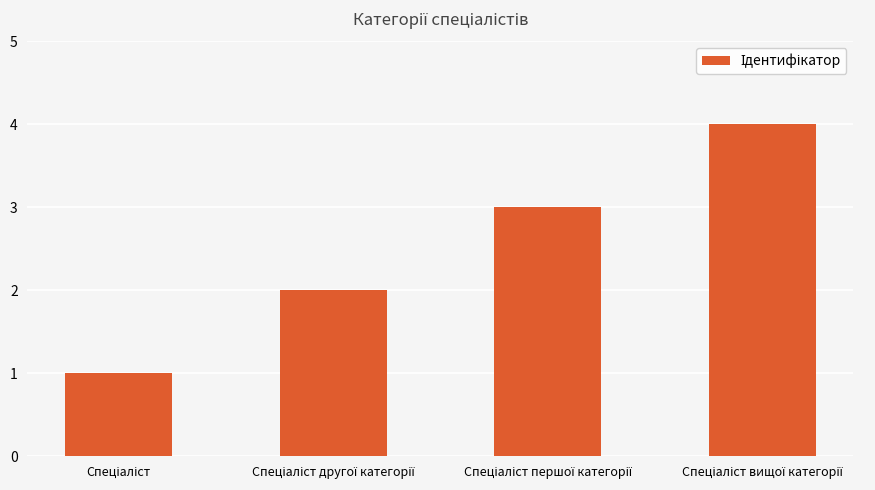

What is the sum of all values?

10